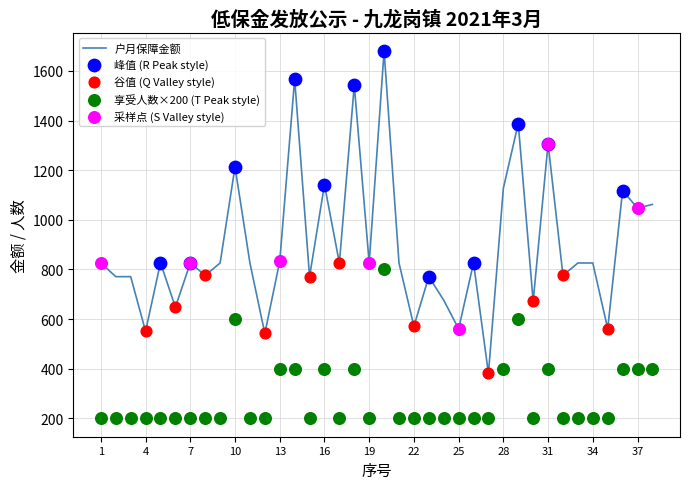

What is the total value across all series at 36?

1518